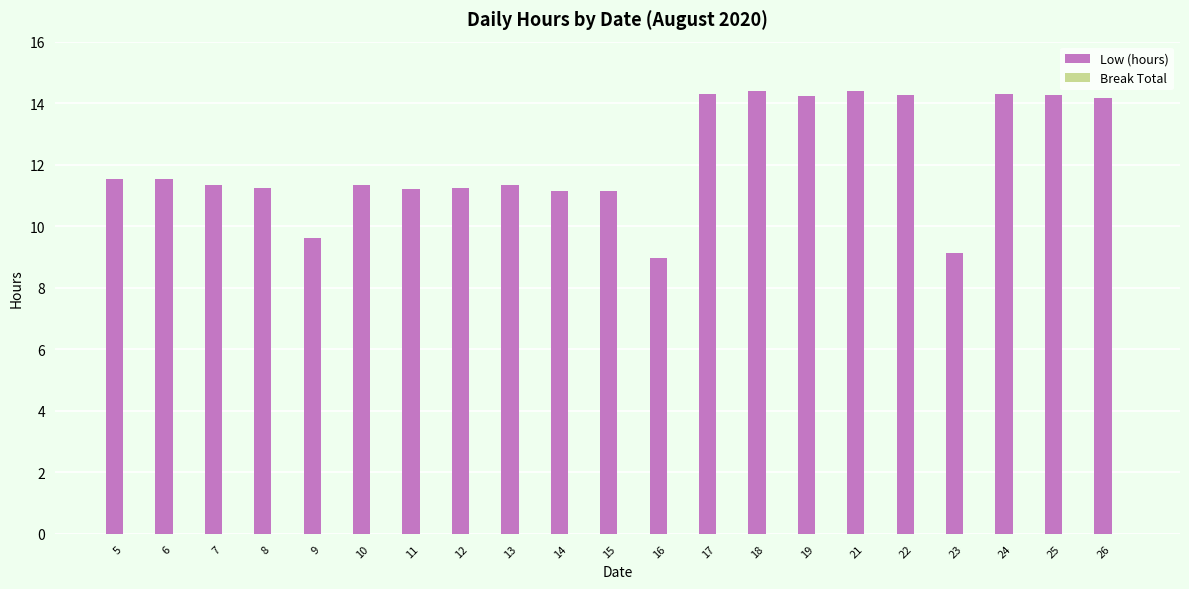

What is the sum of all values?

255.2